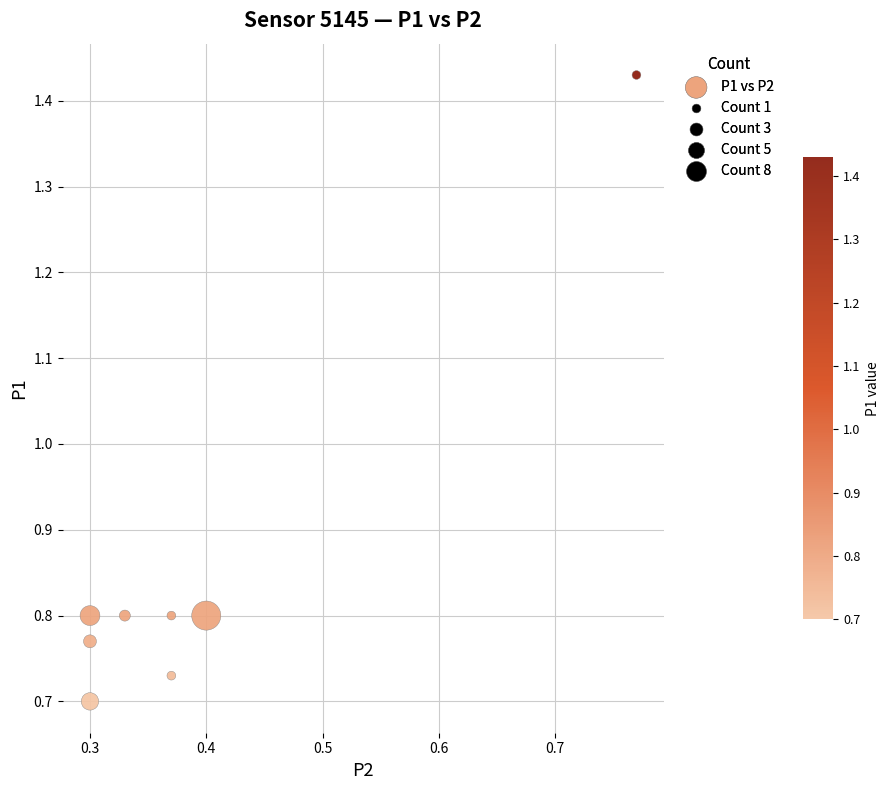

What is the range of X values (max minus min)?

0.5